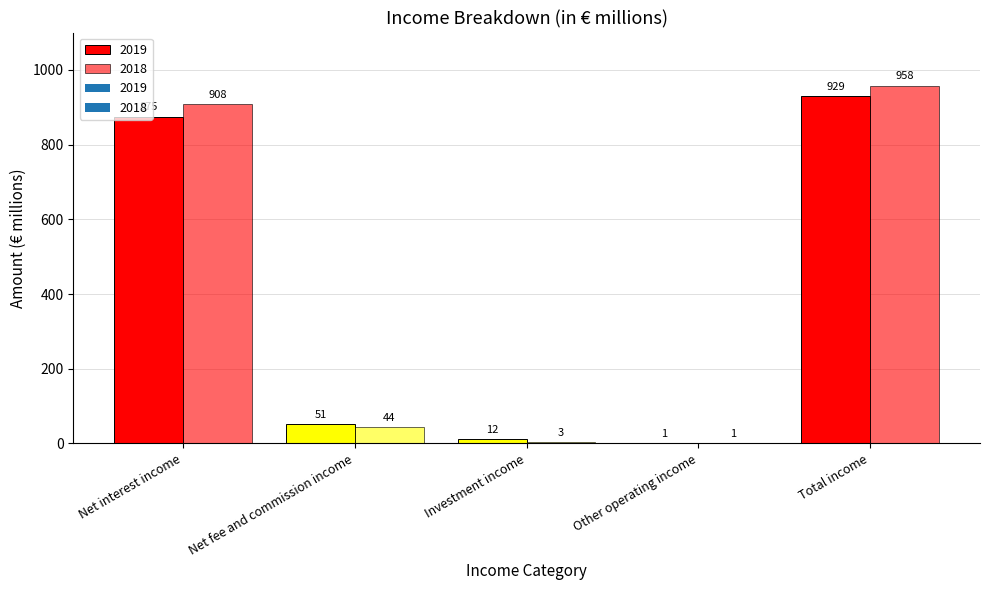

Reading right to left, transcribe all the data shown in this chart.

2019: Total income=929	Other operating income=1	Investment income=12	Net fee and commission income=51	Net interest income=875
2018: Total income=958	Other operating income=1	Investment income=3	Net fee and commission income=44	Net interest income=908